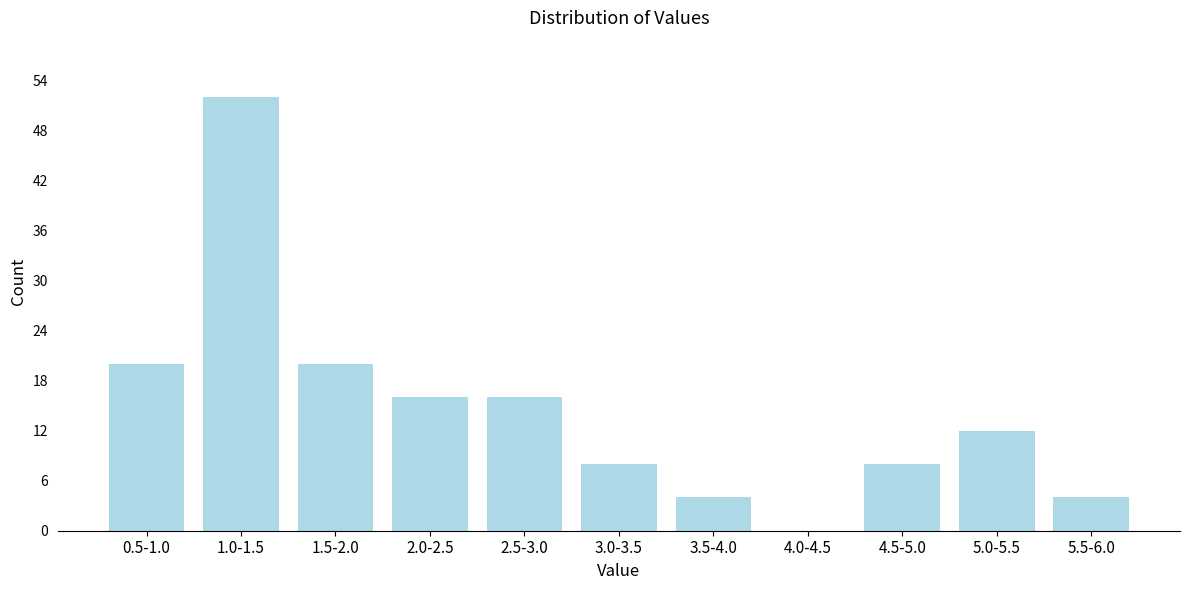

Reading left to right, list all the values displayed in this chart.

0.5-1.0=20	1.0-1.5=52	1.5-2.0=20	2.0-2.5=16	2.5-3.0=16	3.0-3.5=8	3.5-4.0=4	4.0-4.5=0	4.5-5.0=8	5.0-5.5=12	5.5-6.0=4